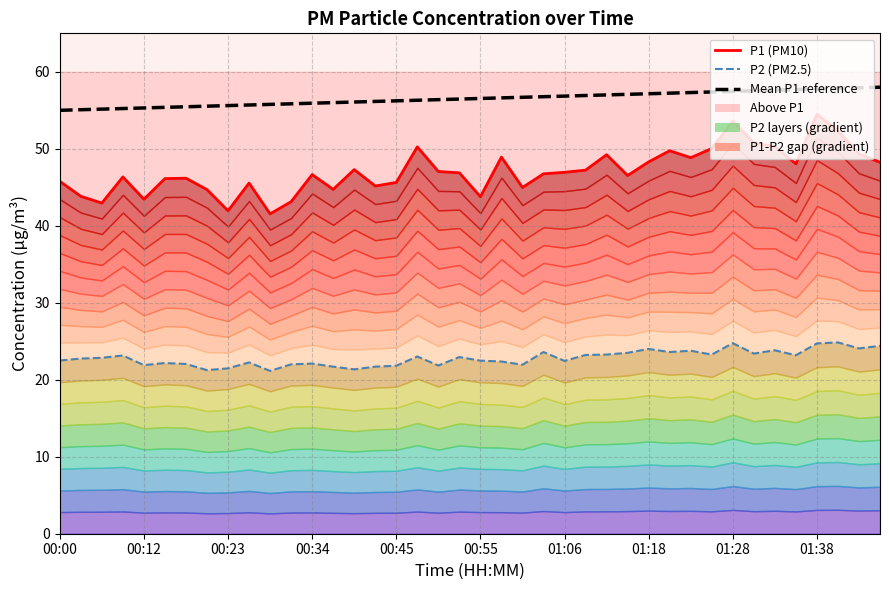

What is the difference between the P2 (PM2.5) values at 01:28 and 00:12?

2.9